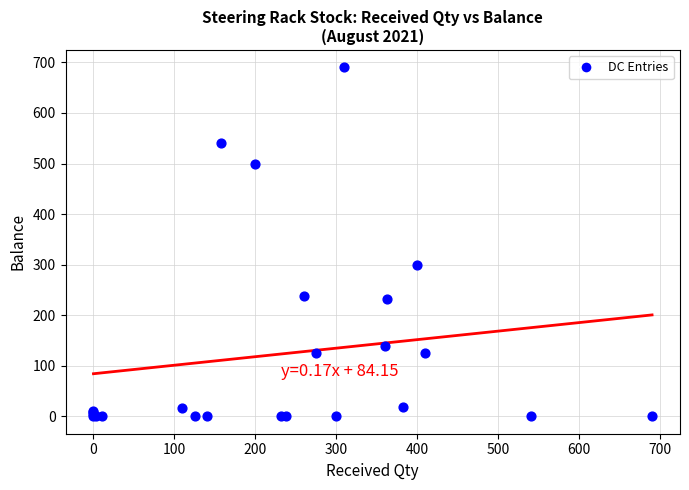

What Y value in the scatter plot is closest to 345?

300